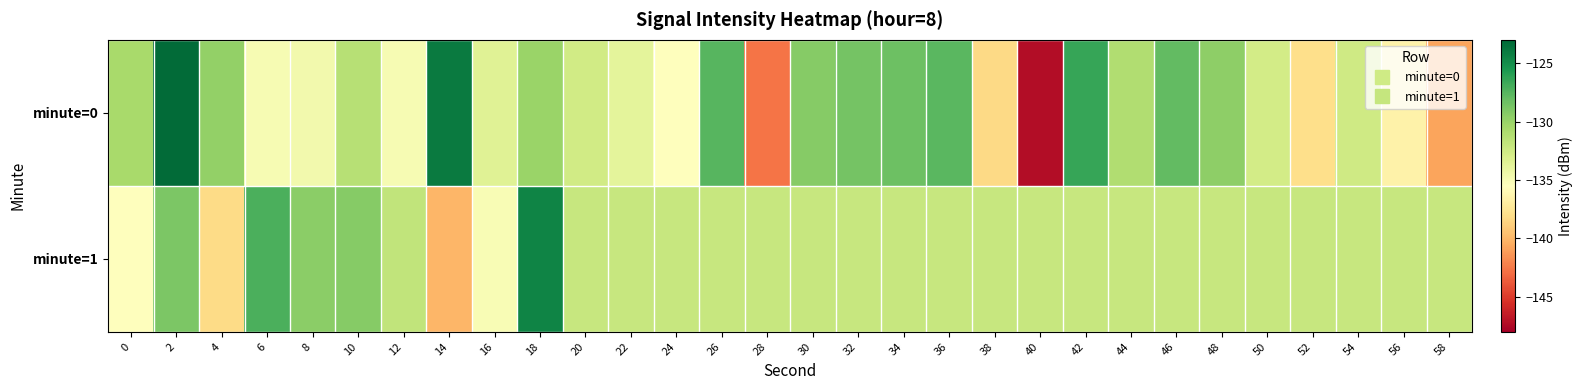

Reading left to right, list all the values displayed in this chart.

minute=0: 0=-130.7	2=-123.3	4=-129.8	6=-135.0	8=-134.6	10=-131.3	12=-135.0	14=-124.1	16=-133.5	18=-130.1	20=-132.6	22=-133.8	24=-135.4	26=-127.5	28=-142.7	30=-129.3	32=-128.7	34=-128.3	36=-127.6	38=-138.3	40=-147.3	42=-126.5	44=-131.1	46=-128.0	48=-129.6	50=-132.7	52=-138.0	54=-132.5	56=-136.5	58=-140.9
minute=1: 0=-135.4	2=-128.9	4=-138.2	6=-127.2	8=-129.5	10=-129.3	12=-131.8	14=-140.1	16=-135.1	18=-124.5	20=-132.1	22=-132.1	24=-132.1	26=-132.1	28=-132.1	30=-132.1	32=-132.1	34=-132.1	36=-132.1	38=-132.1	40=-132.1	42=-132.1	44=-132.1	46=-132.1	48=-132.1	50=-132.1	52=-132.1	54=-132.1	56=-132.1	58=-132.1